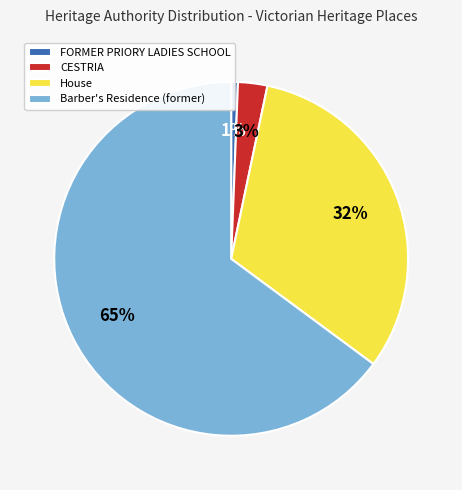

Combined, do House and FORMER PRIORY LADIES SCHOOL account for over 50%?

No